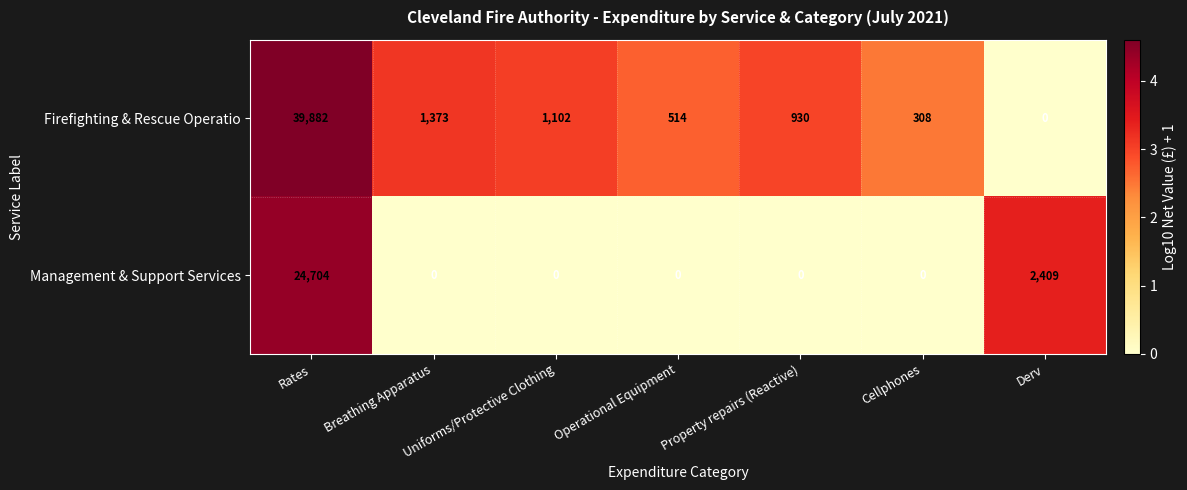

Between Cellphones and Derv, which series saw the biggest shift?

Management & Support Services